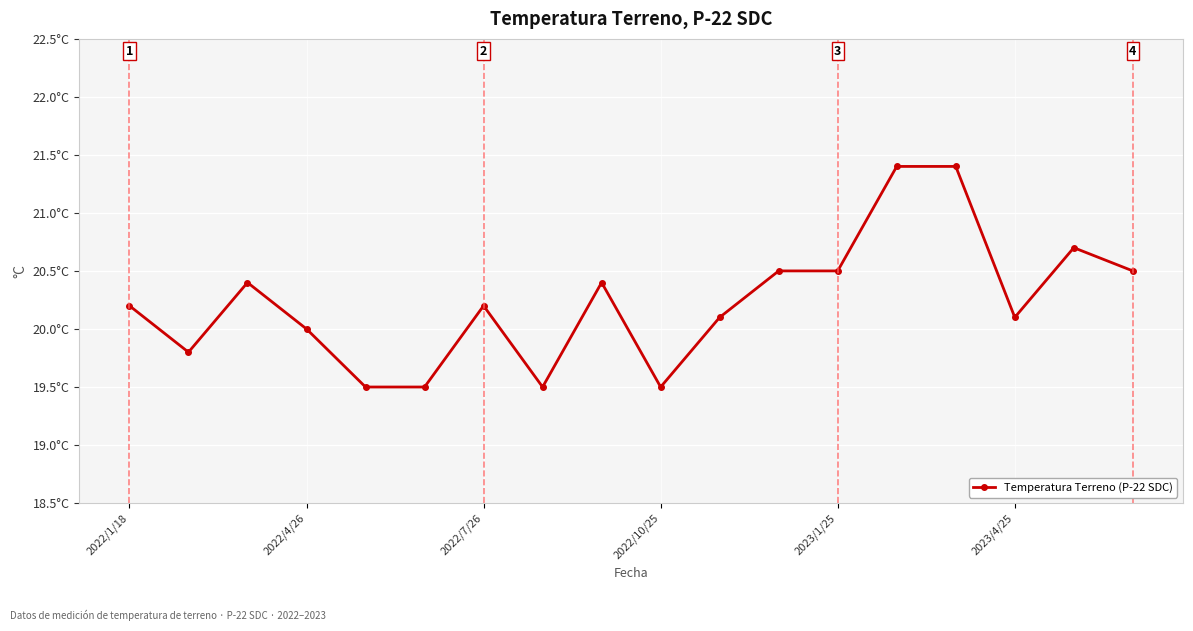

What is the difference between the maximum and minimum values?

1.9